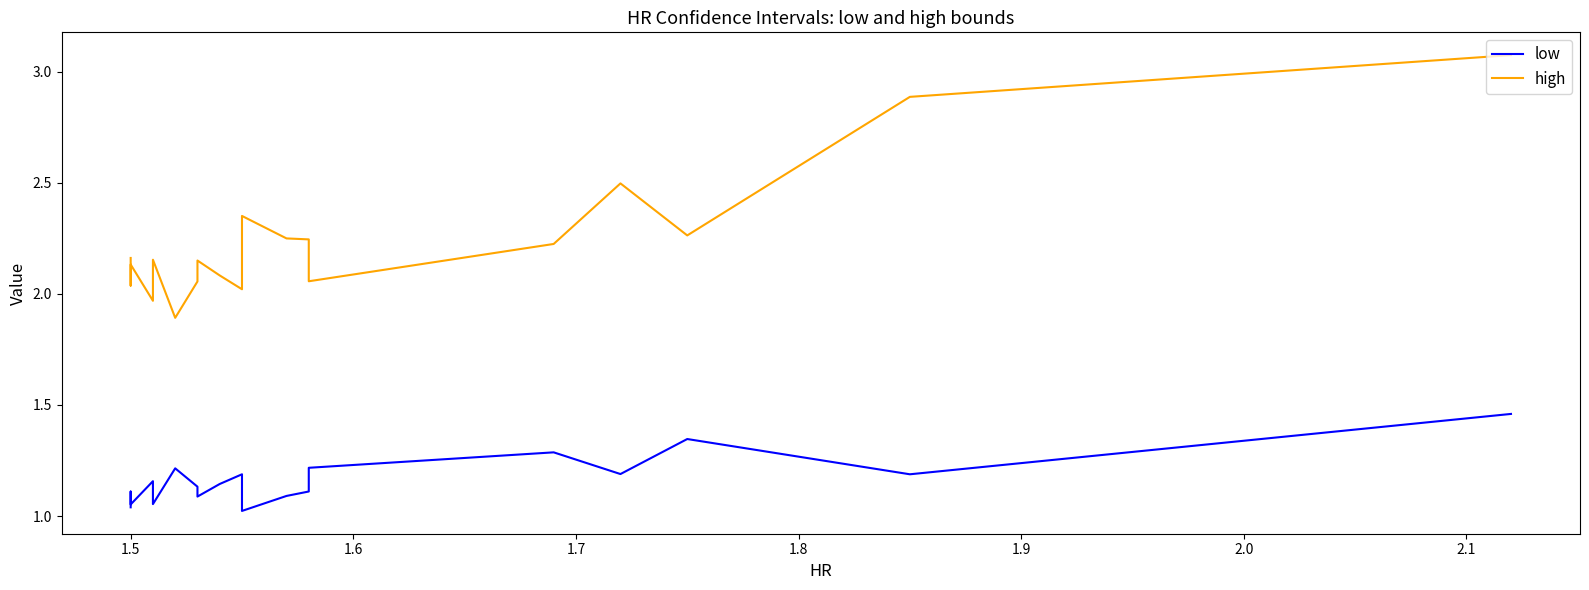

List the series in order of their overall mean, highest first.

high, low